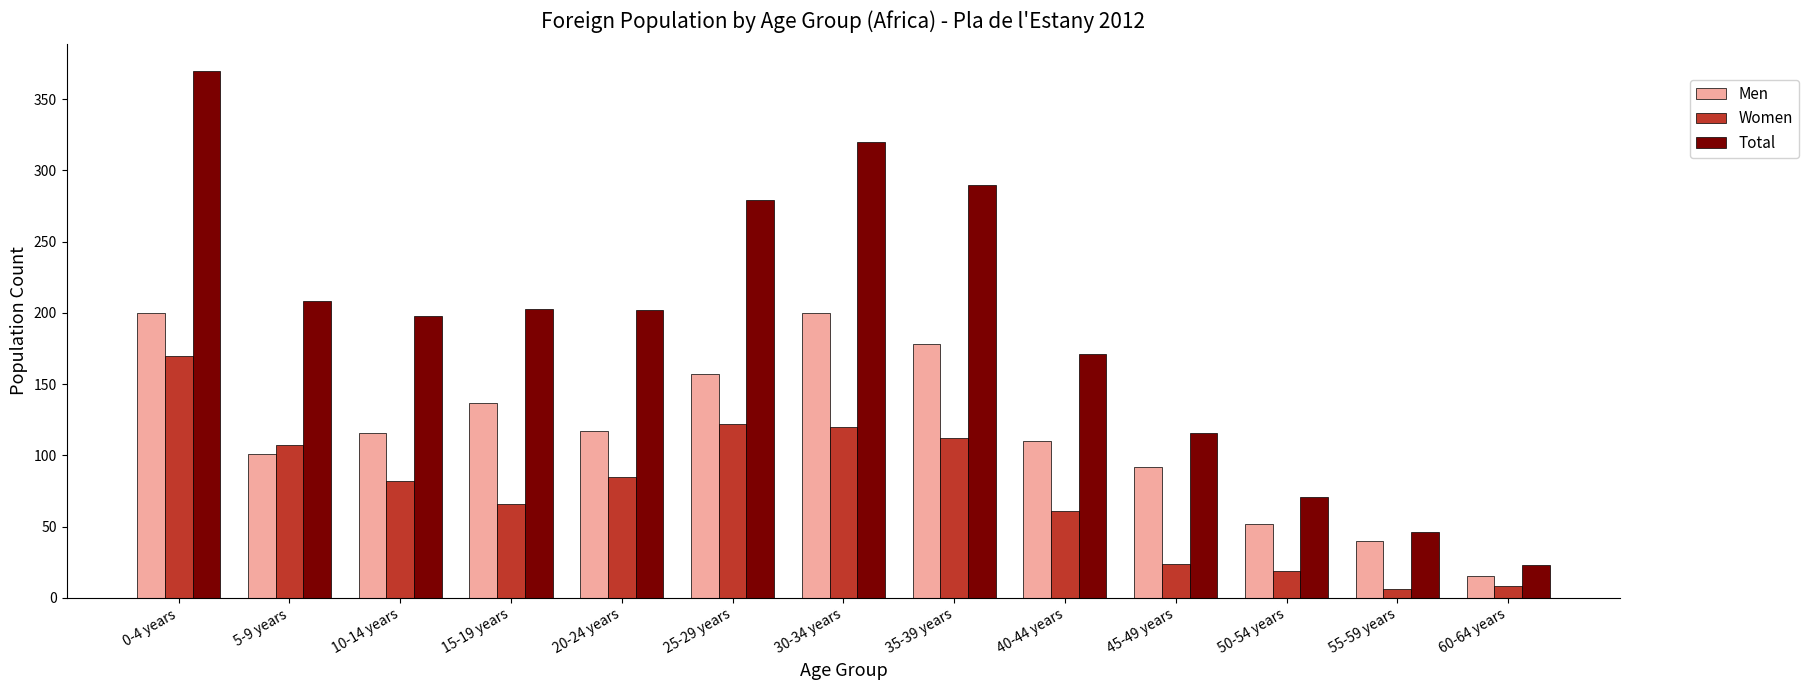

Which series has the largest range (max minus min)?

Total